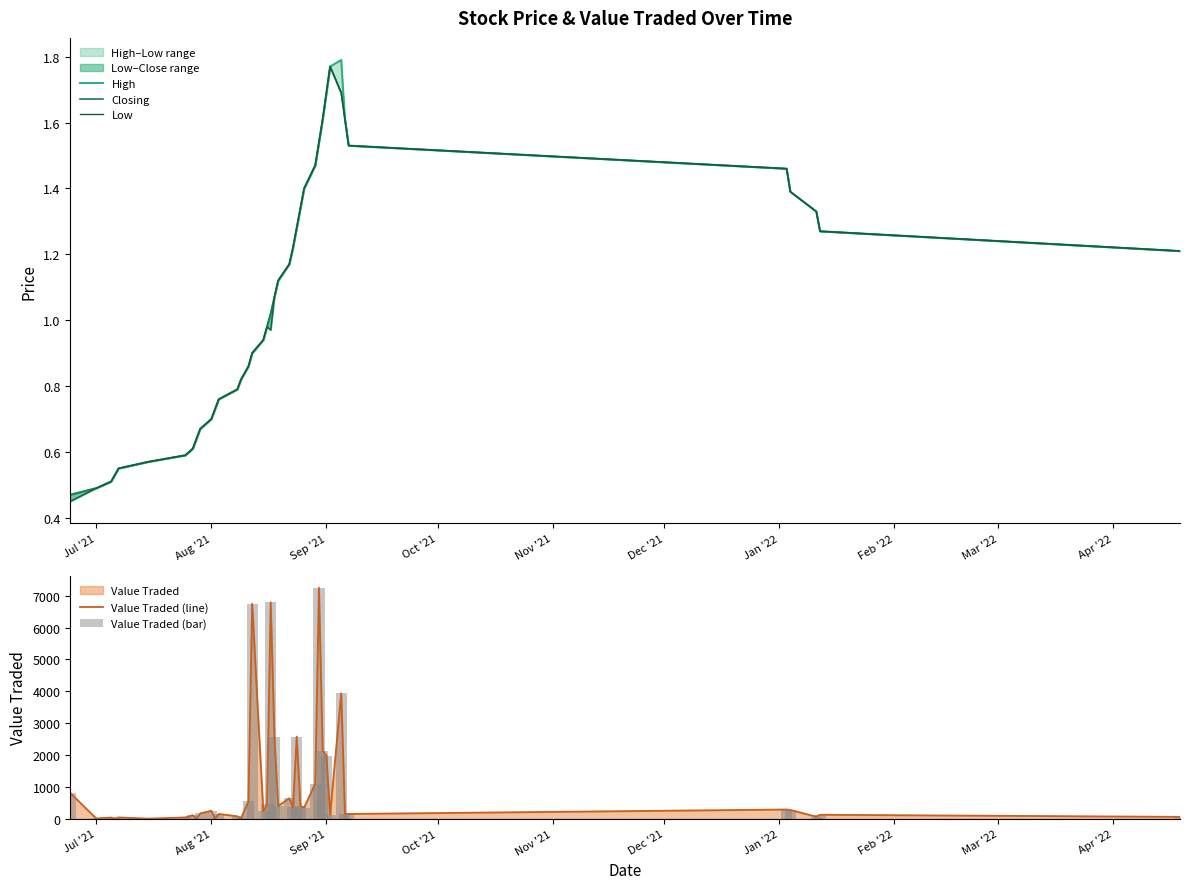

Rank the series by their maximum value, from lowest to highest.

Closing, Low, High, Value Traded (line), Value Traded (bar)